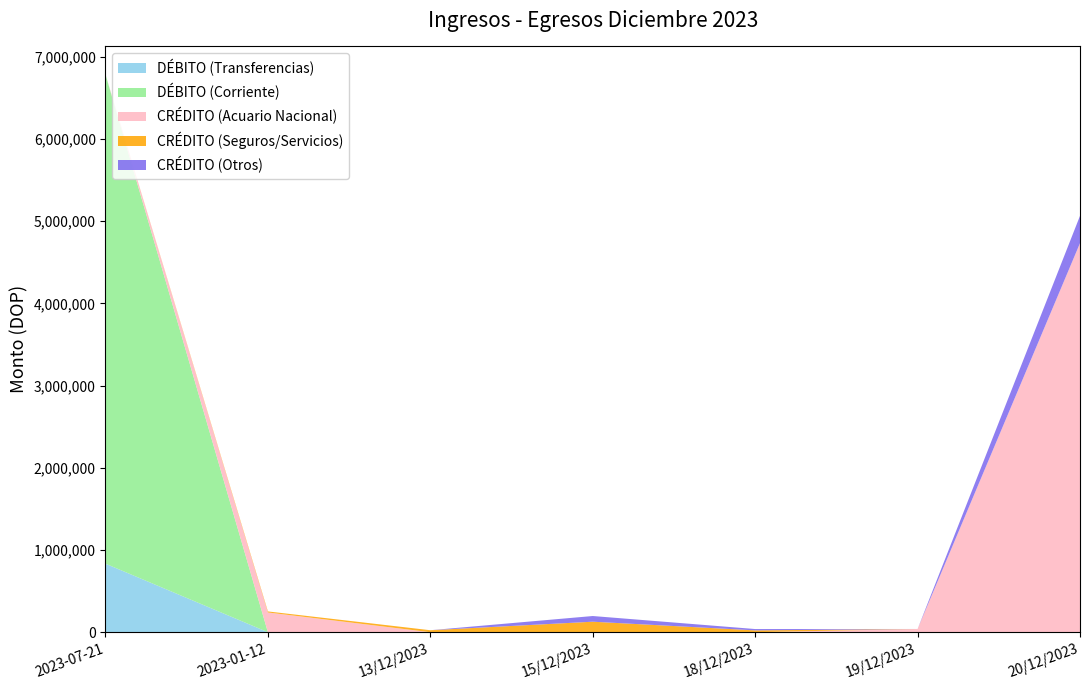

Reading left to right, what are all the values shown in this chart?

DÉBITO (Transferencias): 833333.3	0.0	0.0	0.0	0.0	0.0	0.0
DÉBITO (Corriente): 5951331.0	0.0	0.0	0.0	0.0	0.0	0.0
CRÉDITO (Acuario Nacional): 0.0	239997.2	0.0	0.0	0.0	39127.3	4731680.8
CRÉDITO (Seguros/Servicios): 0.0	12600.0	24000.0	127650.6	22229.2	0.0	0.0
CRÉDITO (Otros): 0.0	0.0	0.0	69100.8	16194.2	0.0	332000.0